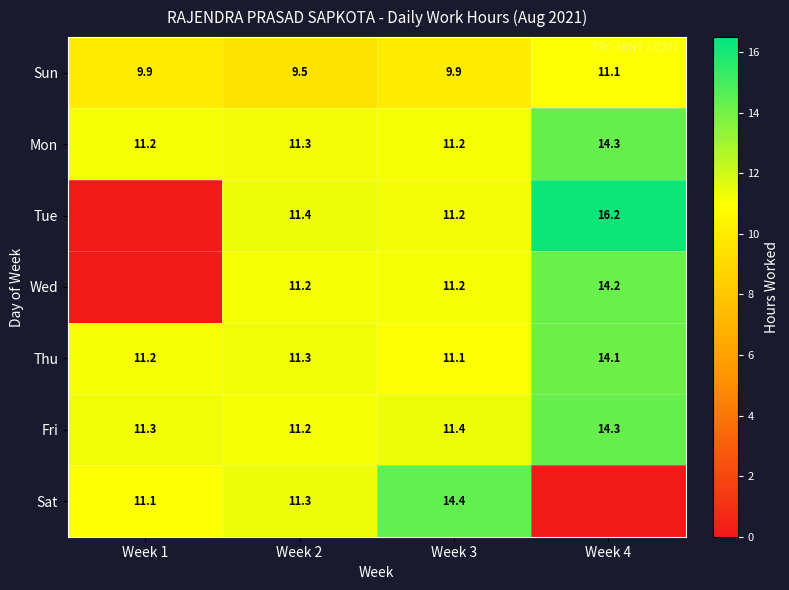

What is the sum of all Thu values?

47.7